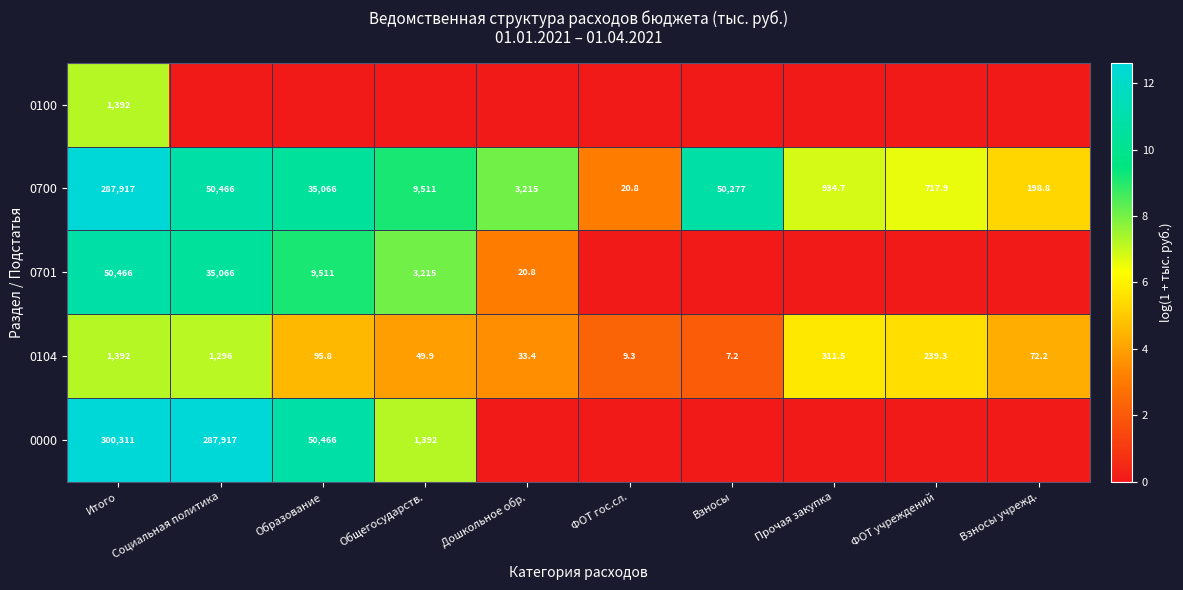

What is the difference between the maximum and second lowest values in the 0104 series?

1382.7